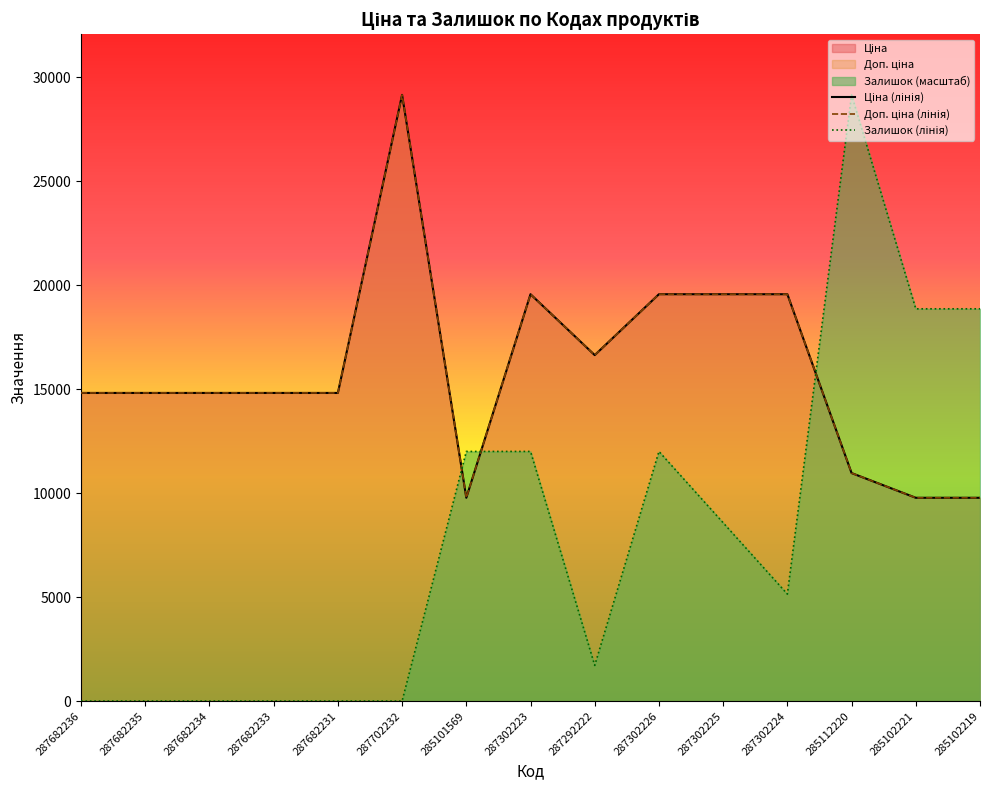

Which series has the largest total across all categories?

Ціна